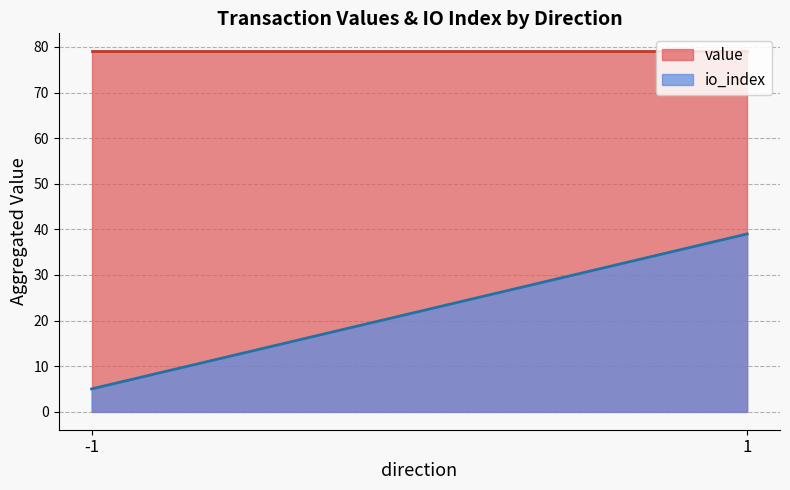

What is the lowest value of the value series?

79.0